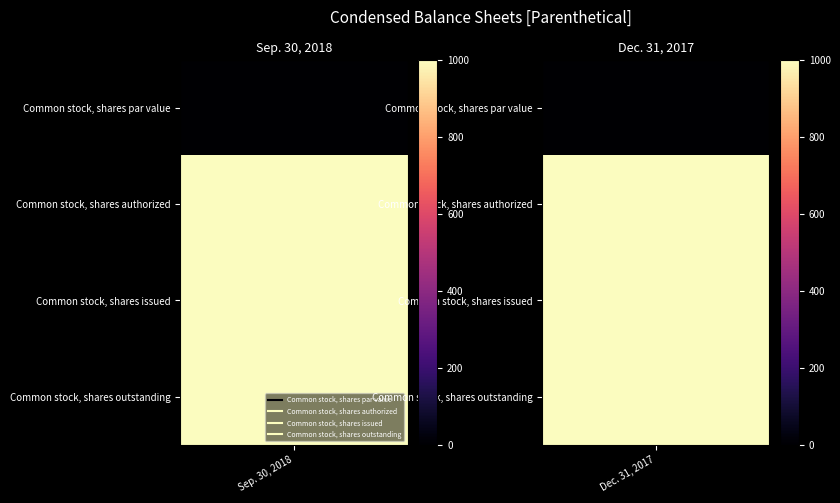

List the series in order of their peak value, lowest first.

Common stock, shares par value, Common stock, shares authorized, Common stock, shares issued, Common stock, shares outstanding